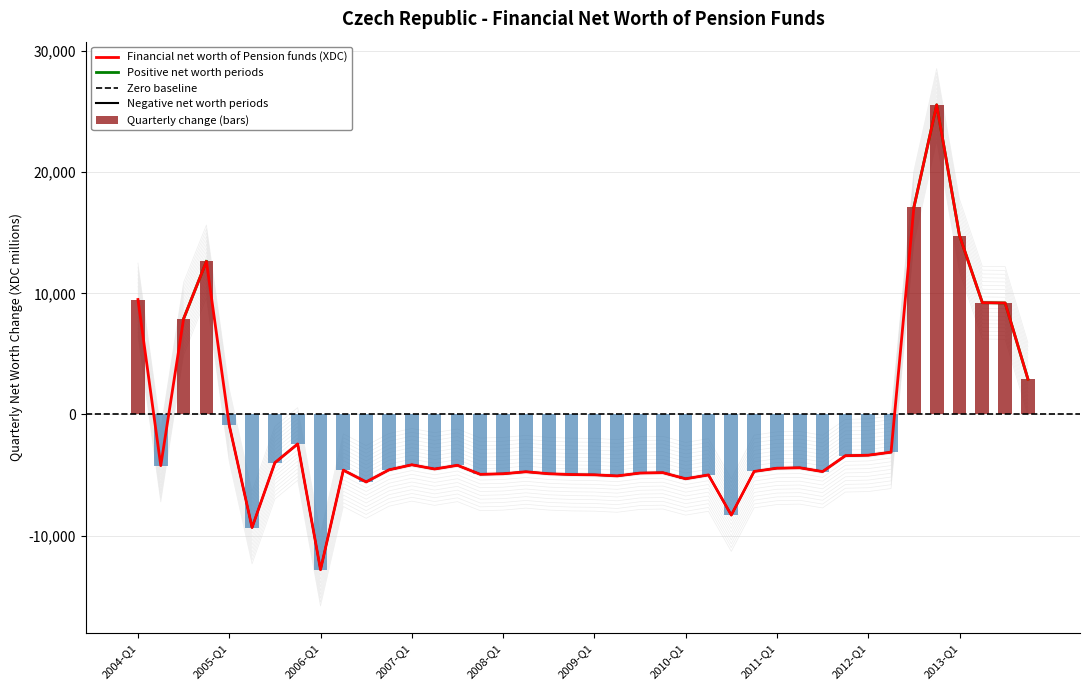

Between 2007-Q3 and 2008-Q2, which is larger?

2007-Q3